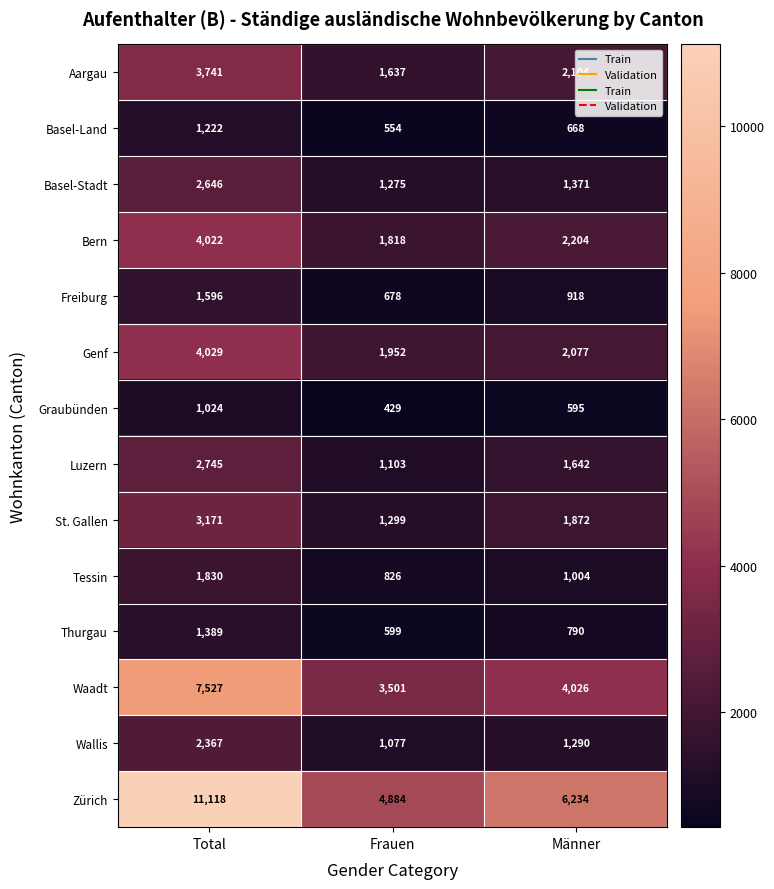

At which label is Thurgau closest to 994?

Männer